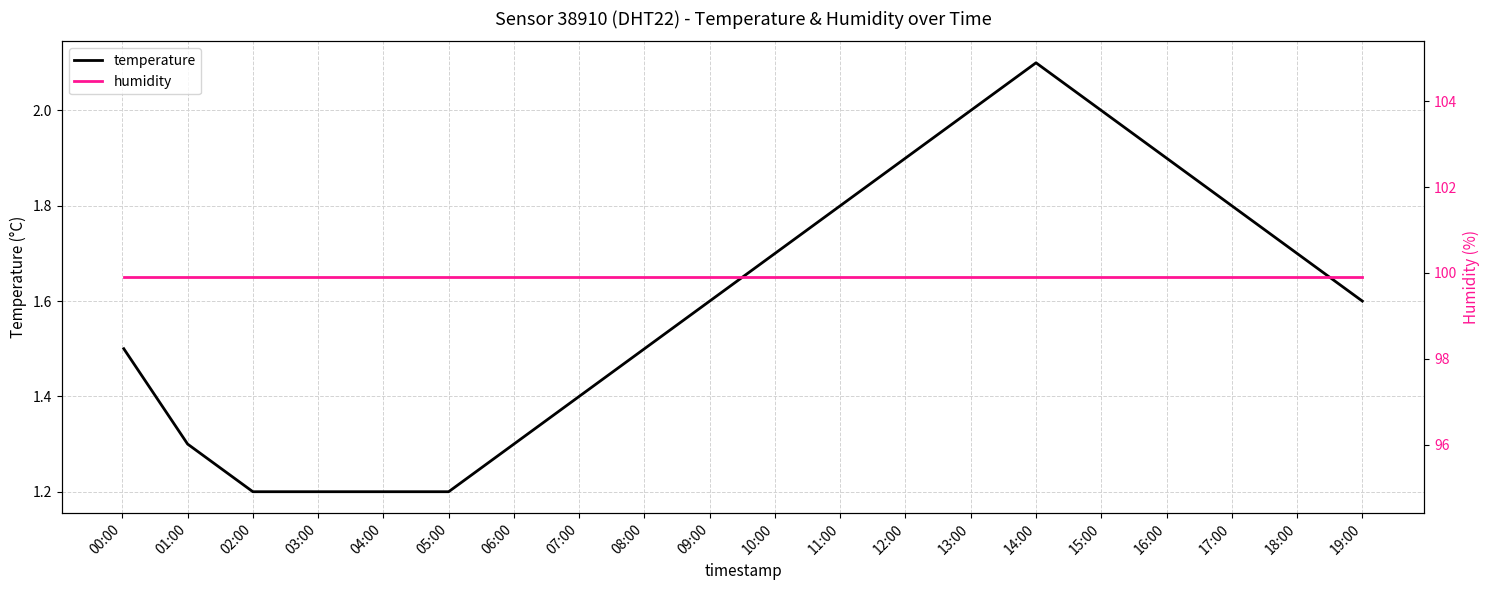

The value of temperature at 17:00 is 0.5. True or false?

False